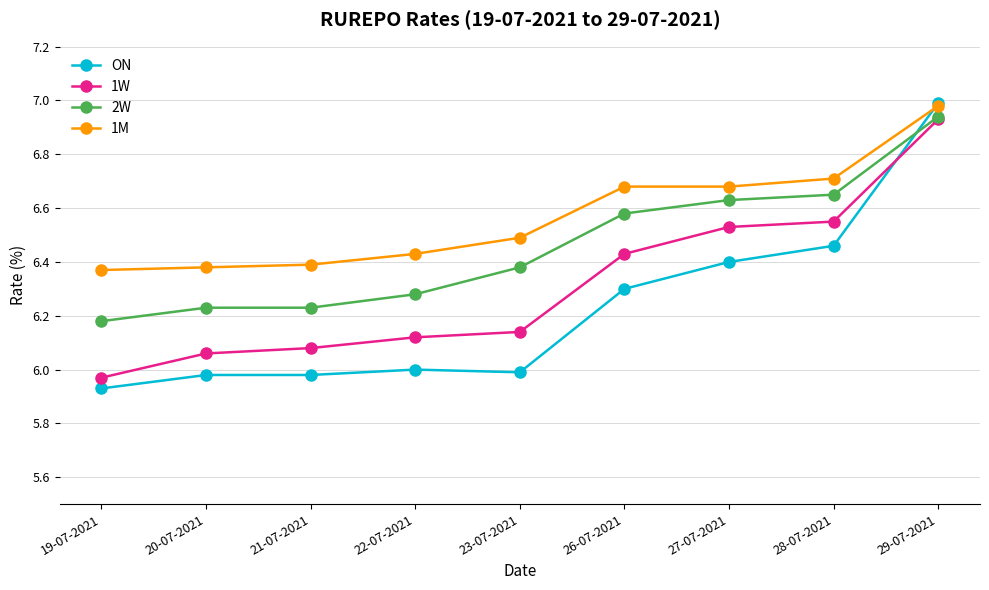

What is the total value across all series at 28-07-2021?

26.4